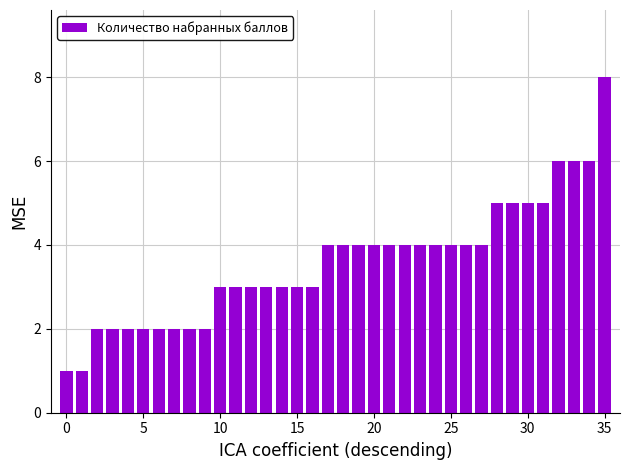

What is the difference between the second highest and minimum values?

5